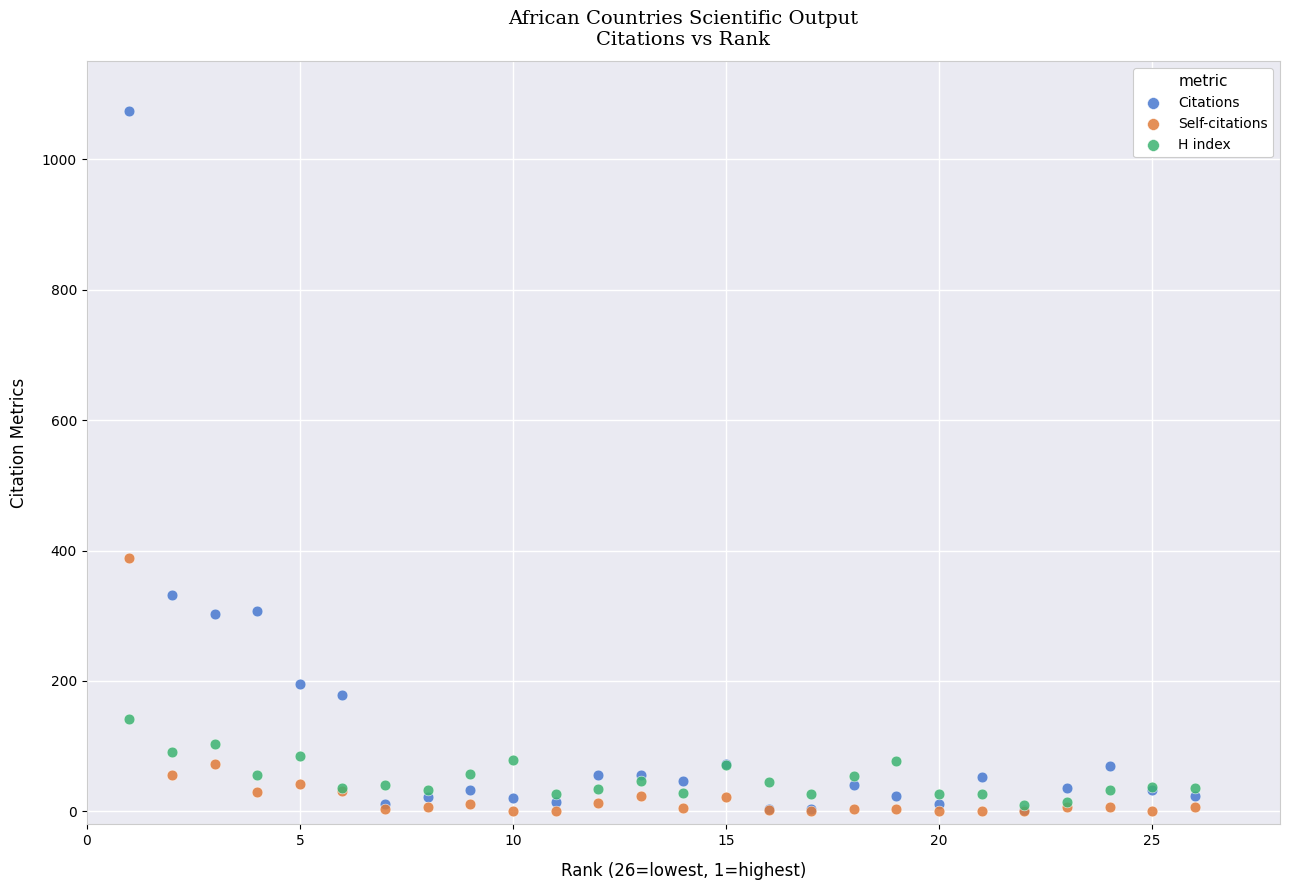

Across all series, what Y value is closest to 537?

389